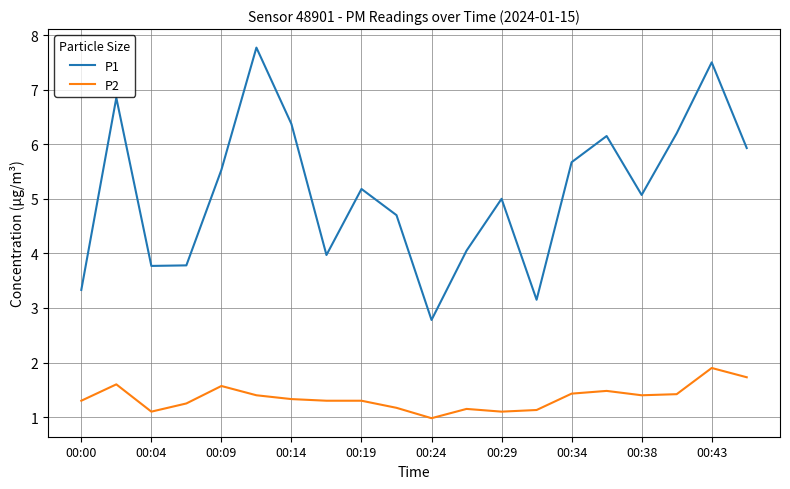

Which series has the largest total across all categories?

P1